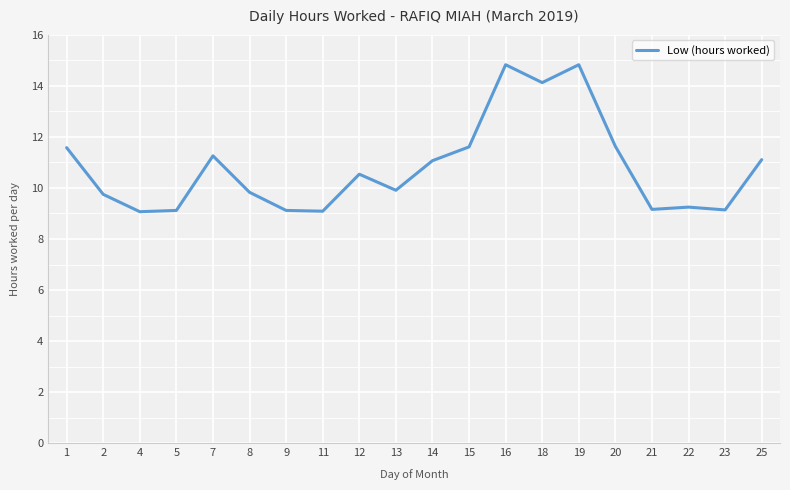

What is the ratio of the value at 4 to the value at 12?

0.9